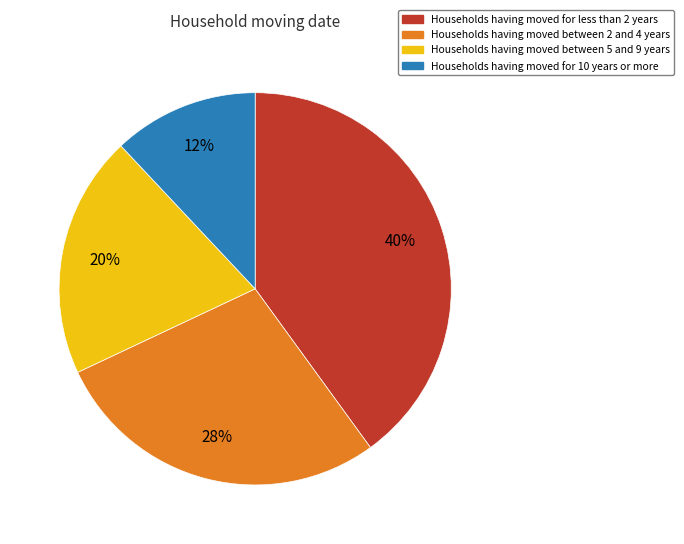

To the nearest percent, what is the average slice percentage?

25%